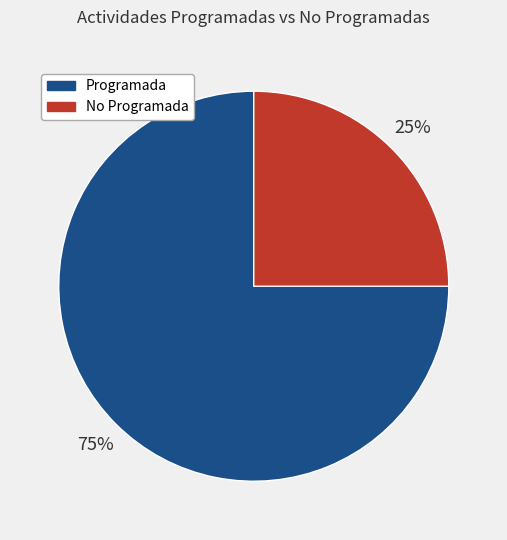

Is there any slice that represents more than half of the pie?

Yes